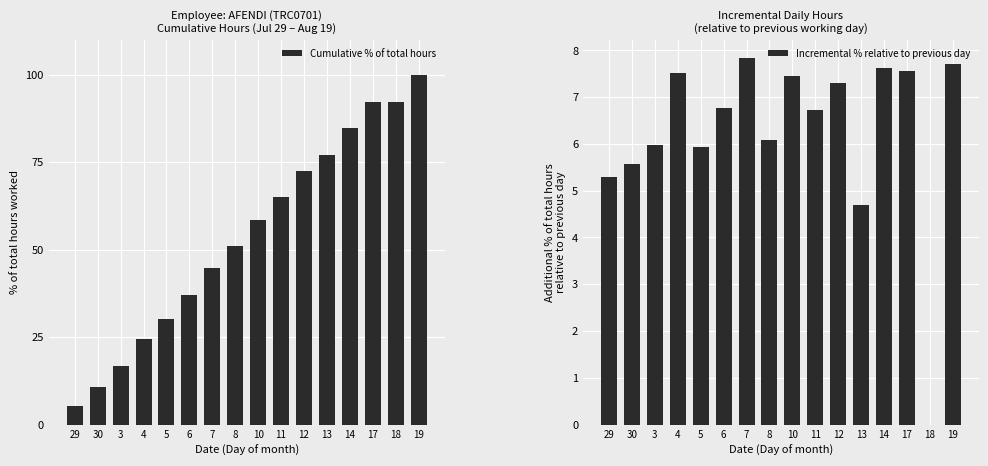

At how many categories does at least one series exceed 21?

13